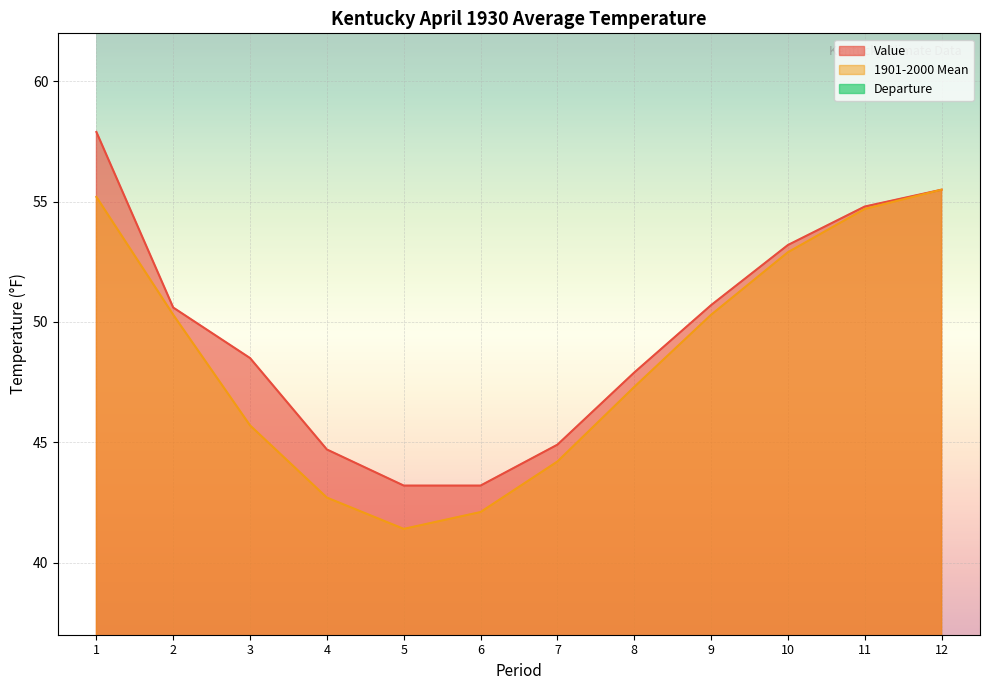

True or false: 1901-2000 Mean has more than 0 points higher than both neighbors.

False